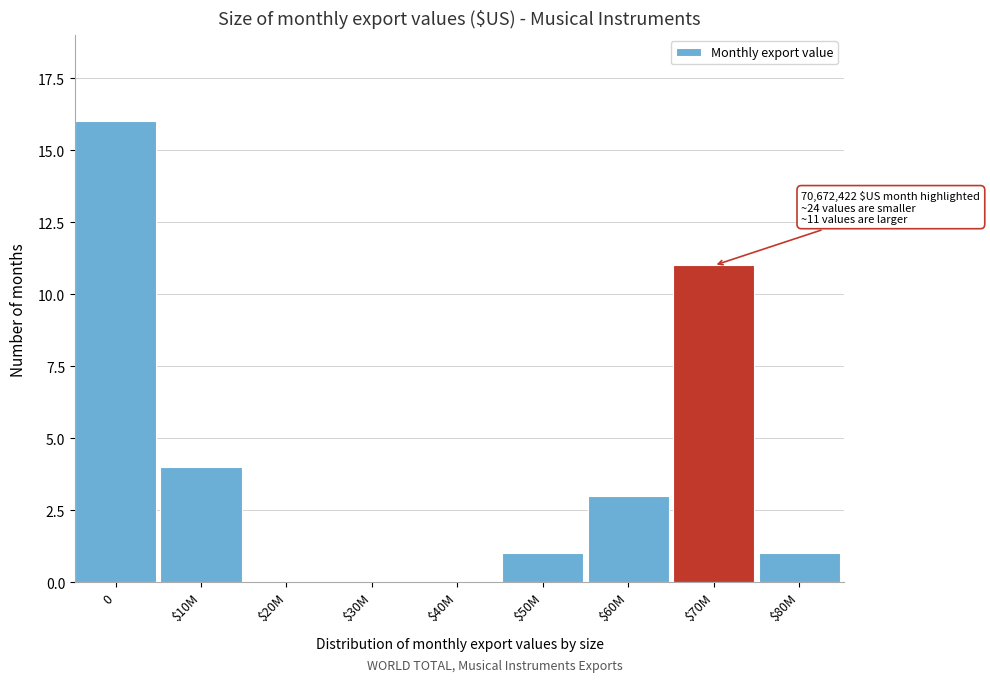

What is the greatest value displayed?

16